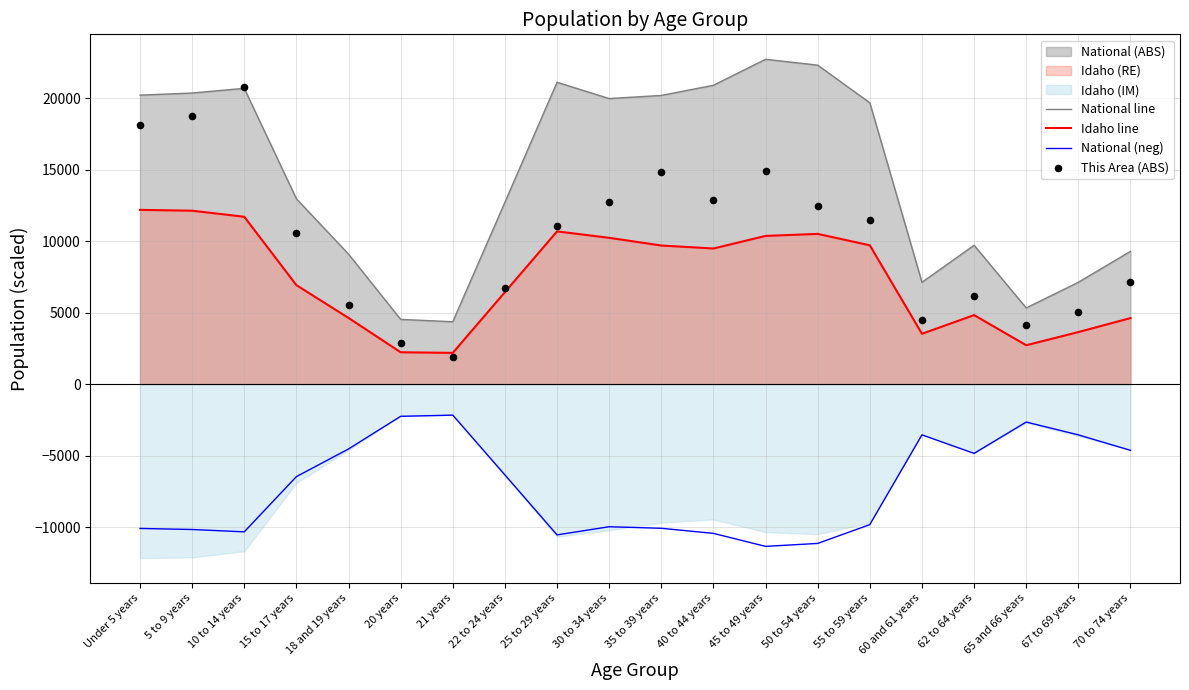

Which series has the largest total across all categories?

National line